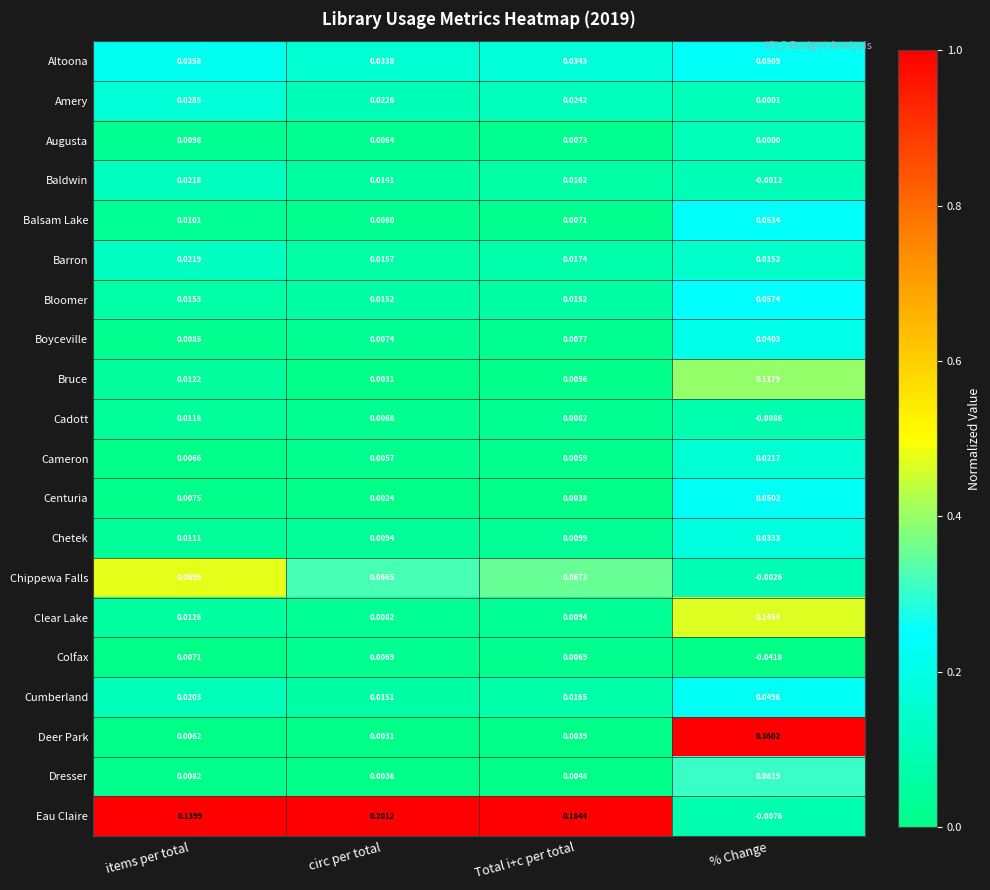

Which category has the lowest value in the Cadott series?

% Change